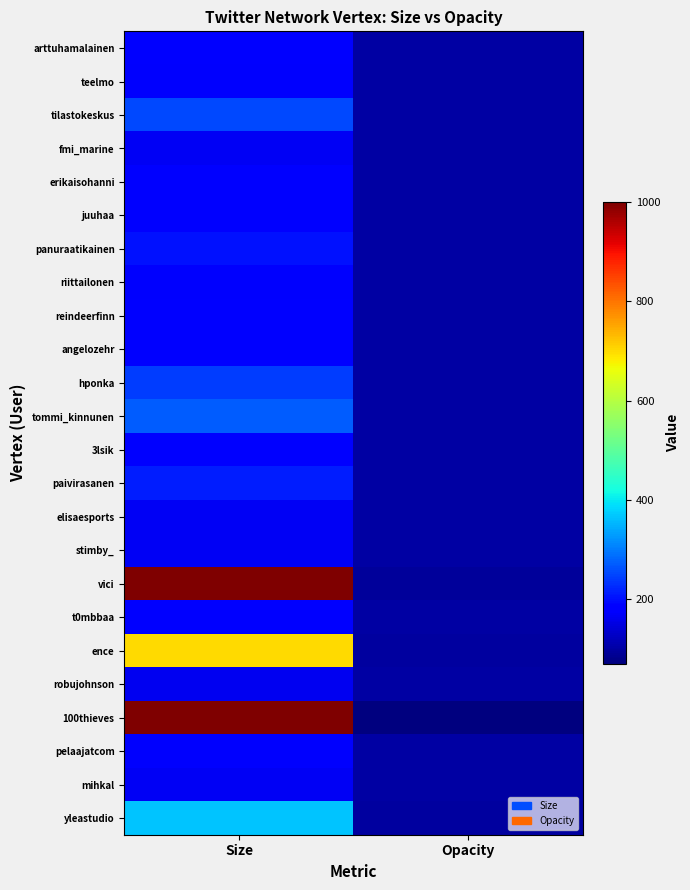

List the series in order of their peak value, highest first.

vici, 100thieves, ence, yleastudio, tommi_kinnunen, tilastokeskus, hponka, paivirasanen, panuraatikainen, angelozehr, juuhaa, erikaisohanni, reindeerfinn, t0mbbaa, arttuhamalainen, 3lsik, teelmo, riittailonen, pelaajatcom, elisaesports, stimby_, mihkal, fmi_marine, robujohnson